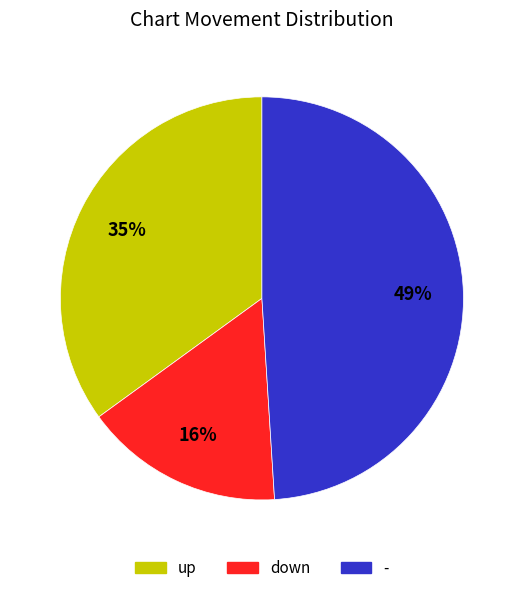

To the nearest percent, what percentage of the pie is -?

49%